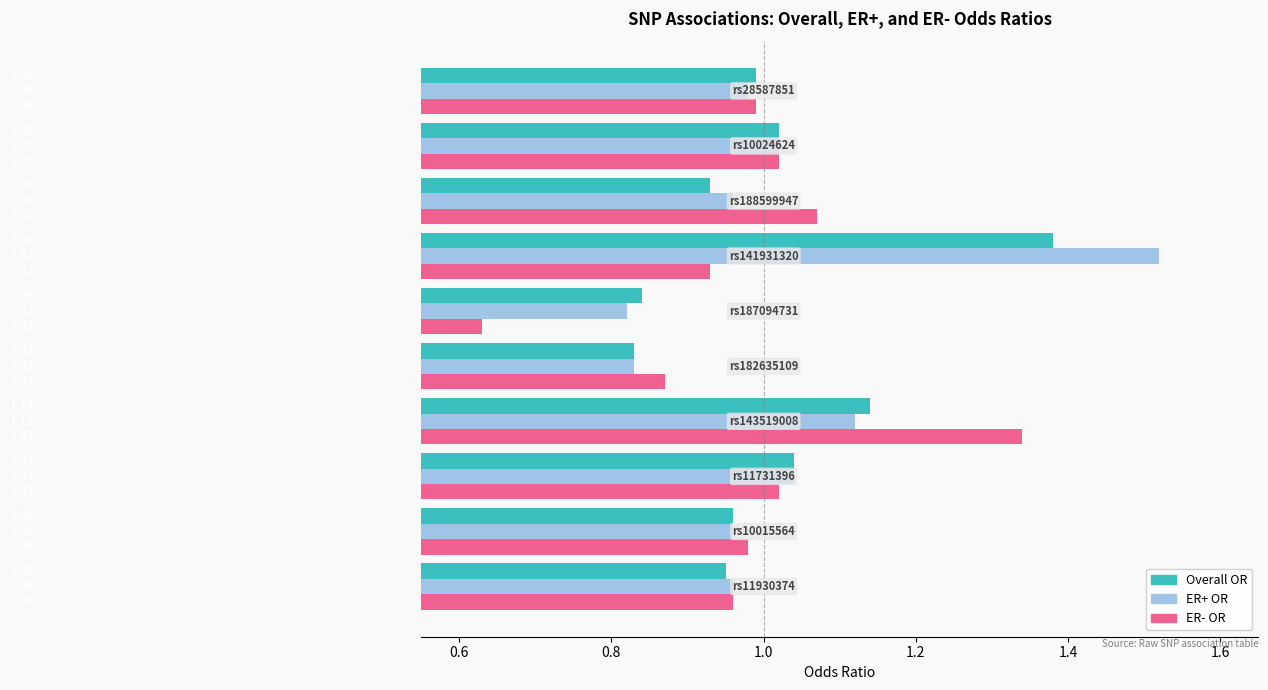

Which series has the largest range (max minus min)?

ER- OR